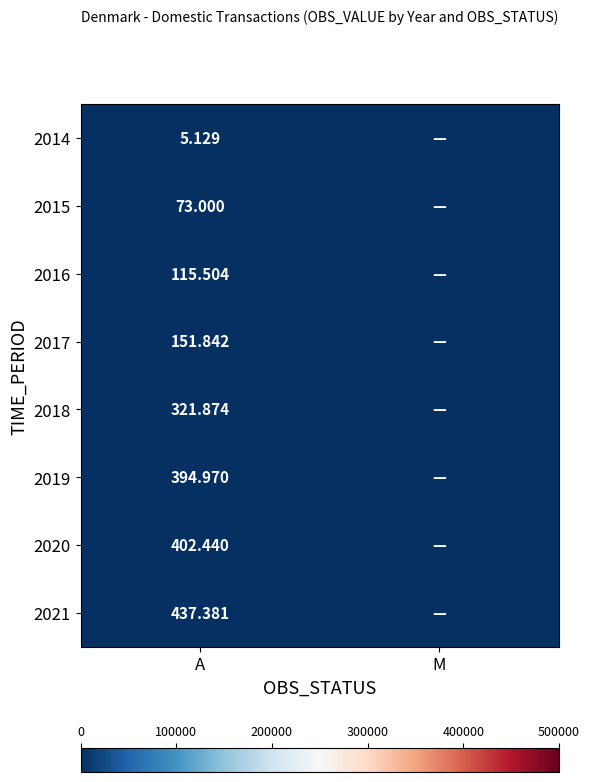

What is the total value across all series at A?

1902.1